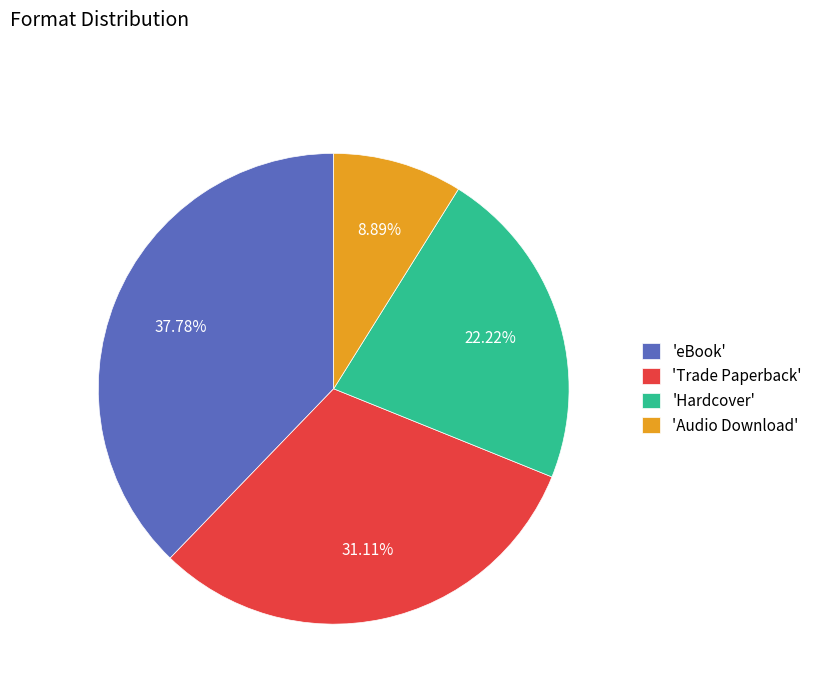

To the nearest percent, what is the average slice percentage?

25%